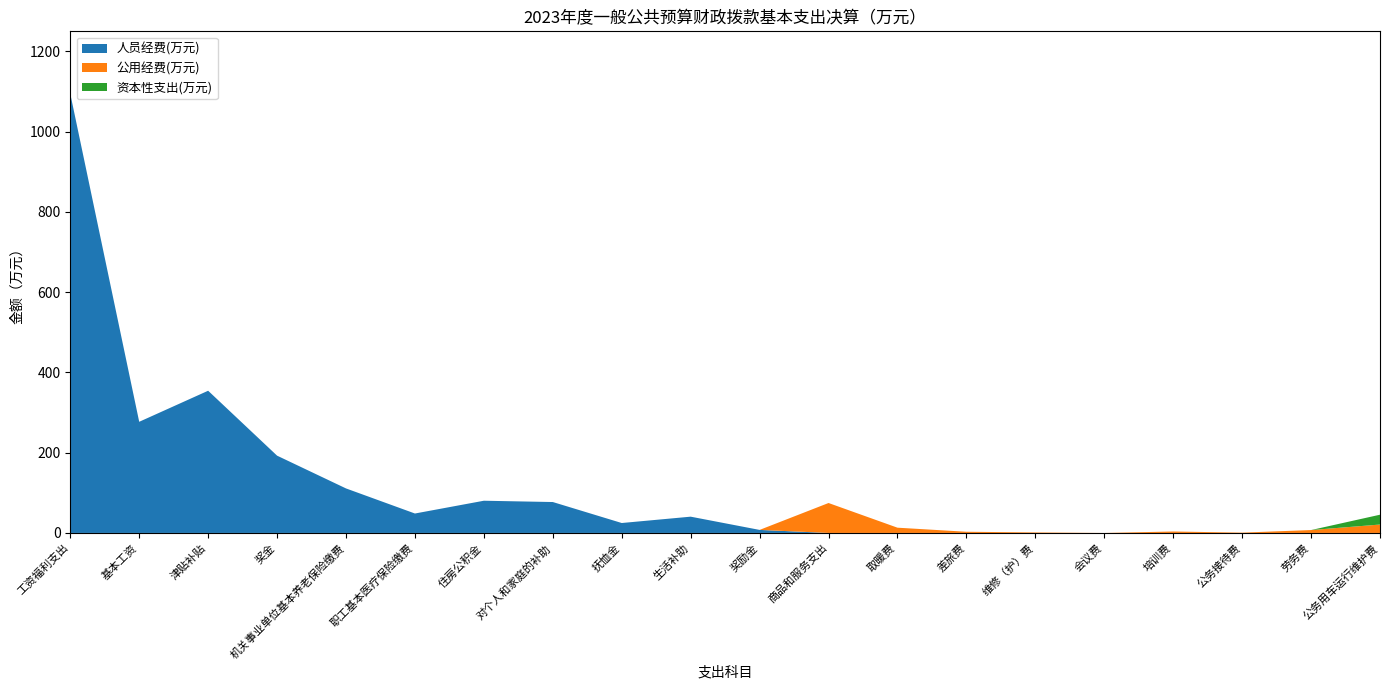

Reading left to right, list all the values displayed in this chart.

人员经费(万元): 1094.5	277.0	354.4	192.6	110.9	48.4	80.3	77.0	24.8	40.6	7.6	0.0	0.0	0.0	0.0	0.0	0.0	0.0	0.0	0.0
公用经费(万元): 0.0	0.0	0.0	0.0	0.0	0.0	0.0	0.0	0.0	0.0	0.0	74.6	13.1	3.0	1.3	0.0	3.6	0.8	7.2	21.0
资本性支出(万元): 0.0	0.0	0.0	0.0	0.0	0.0	0.0	0.0	0.0	0.0	0.0	0.0	0.0	0.0	0.0	0.0	0.0	0.0	0.0	24.5